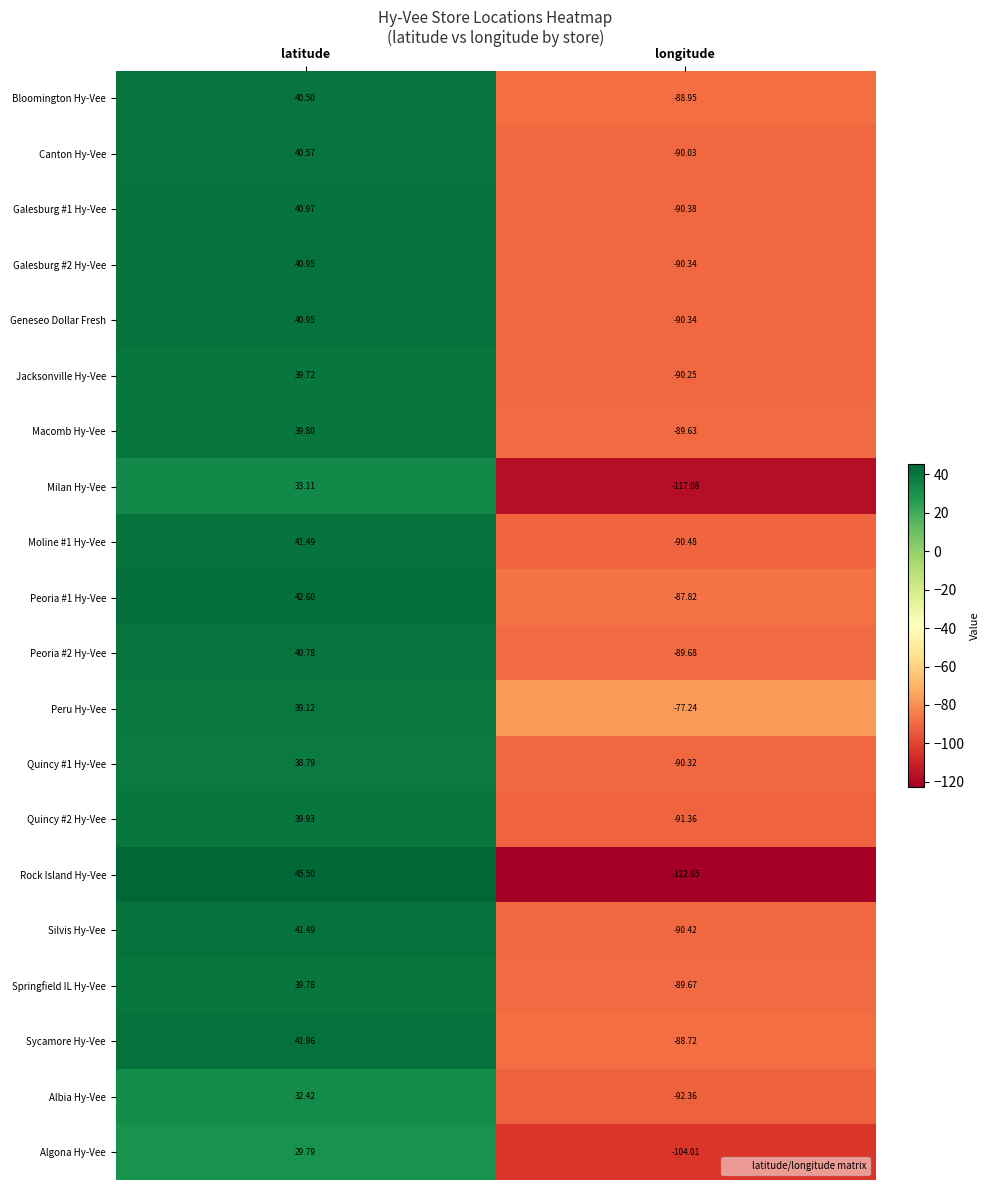

Where does the Galesburg #1 Hy-Vee series first go above 40?

latitude